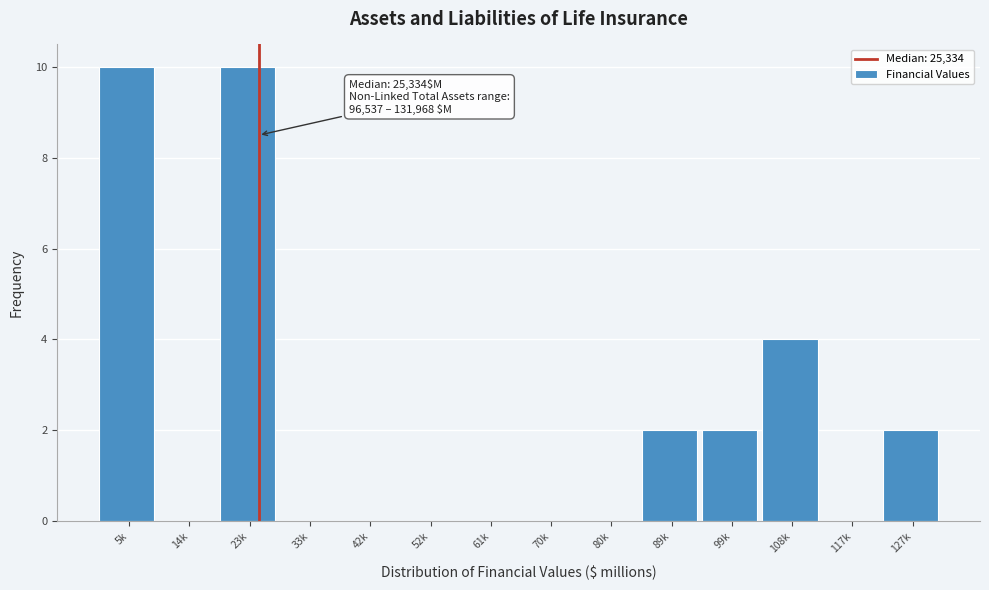

Reading right to left, extract all data points from this chart.

127k=2	117k=0	108k=4	99k=2	89k=2	80k=0	70k=0	61k=0	52k=0	42k=0	33k=0	23k=10	14k=0	5k=10